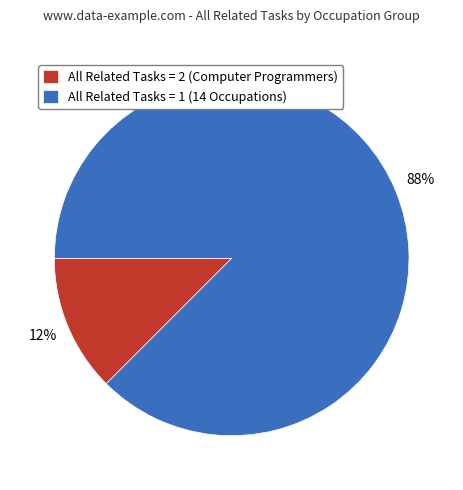

Is it true that All Related Tasks = 1 (14 Occupations) is 99% of the pie?

False